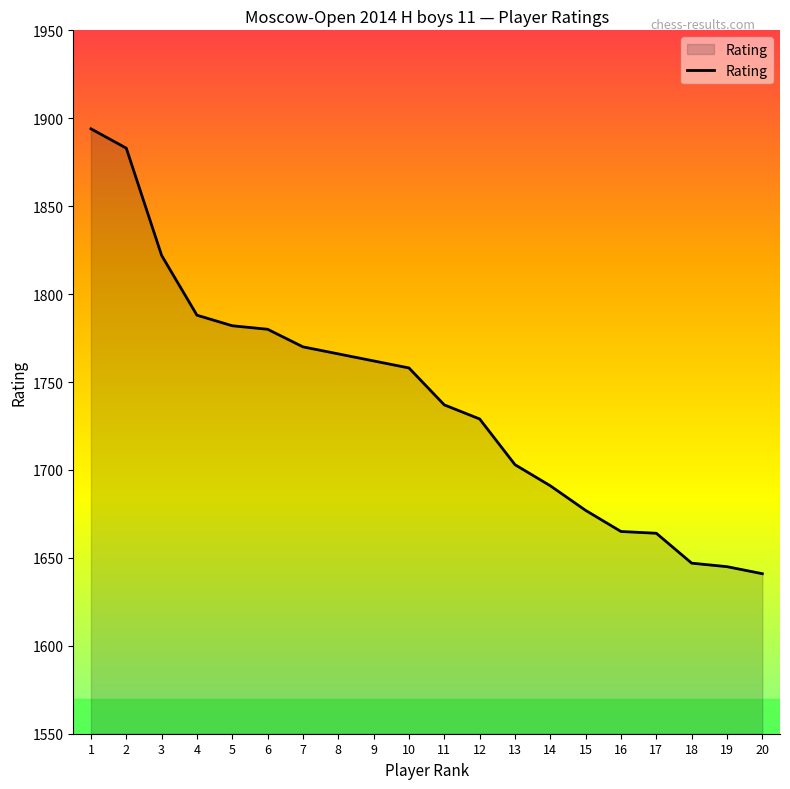

Between 15 and 18, which is larger?

15